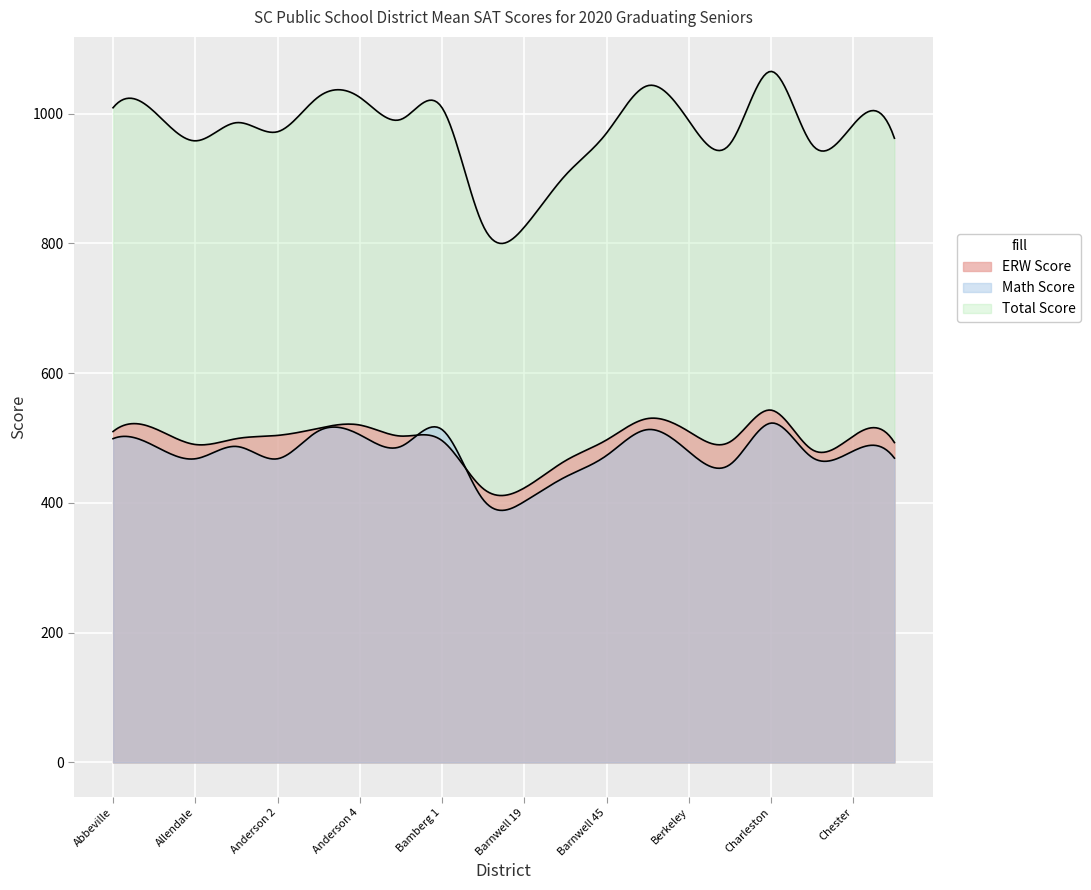

True or false: Total Score has more than 2 points higher than both neighbors.

True